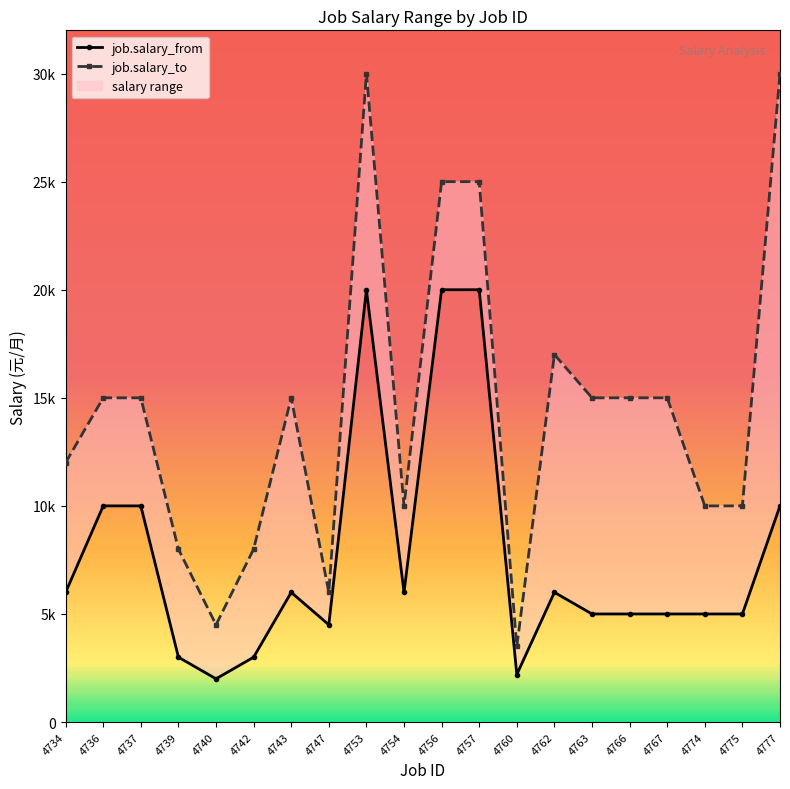

What is the difference between the maximum and minimum values in the job.salary_from series?

18000